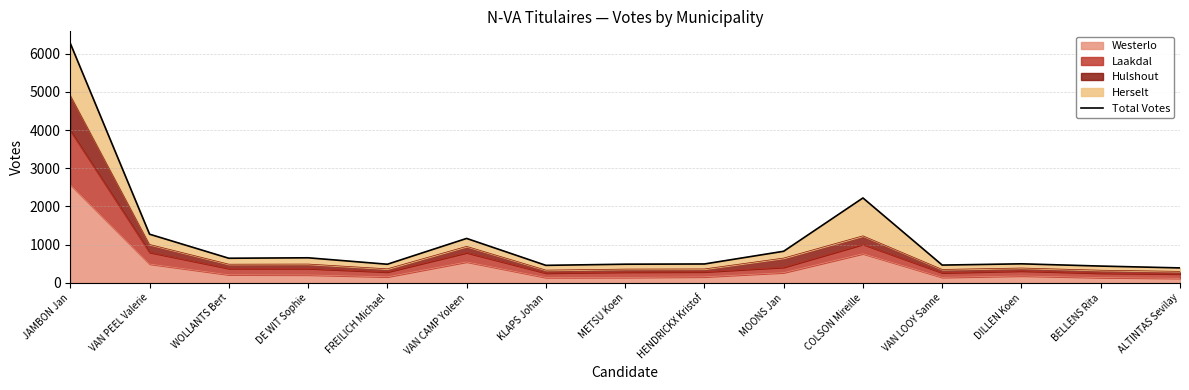

Which has a higher value, JAMBON Jan or ALTINTAS Sevilay?

JAMBON Jan